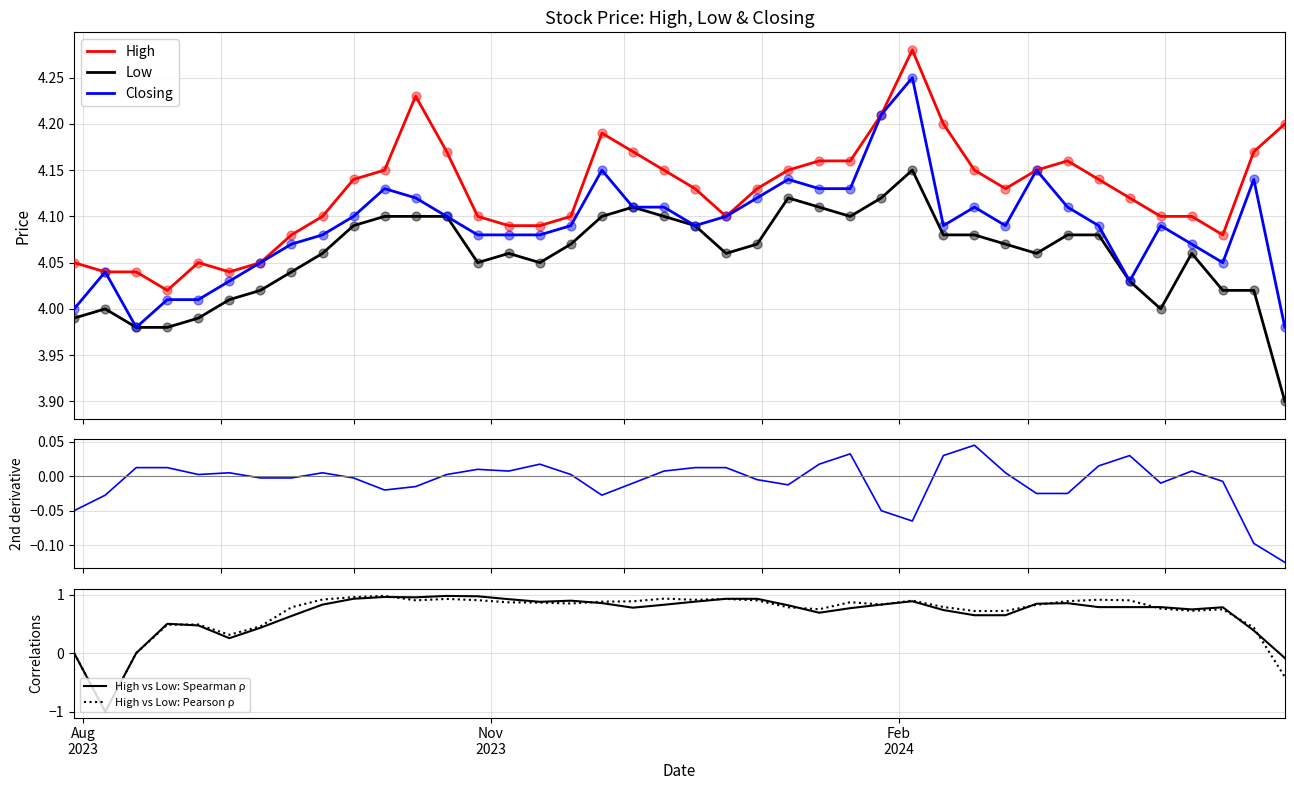

At how many categories does at least one series exceed 2?

40